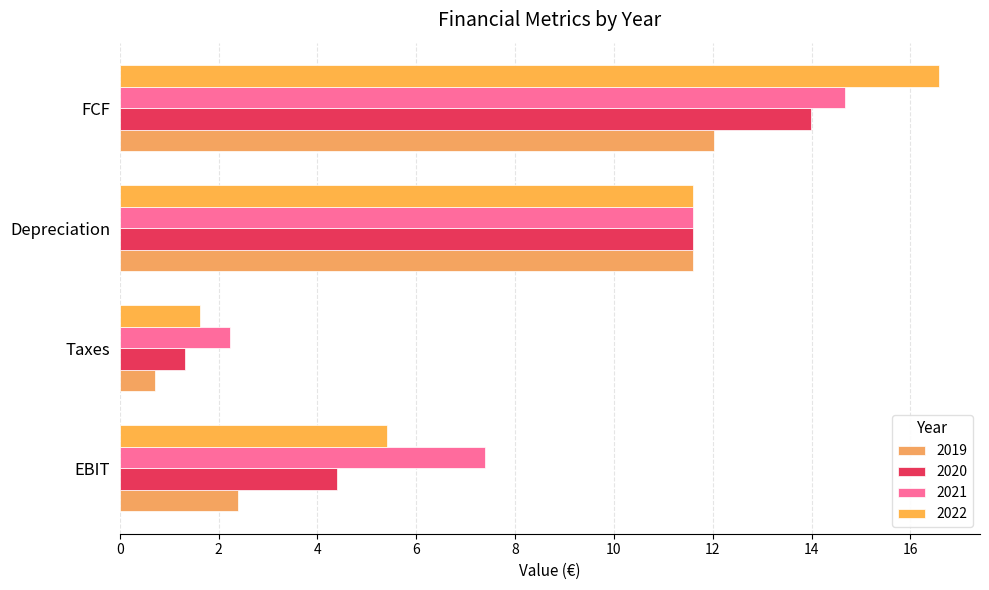

Is it true that 2020 equals 14.0 at FCF?

True